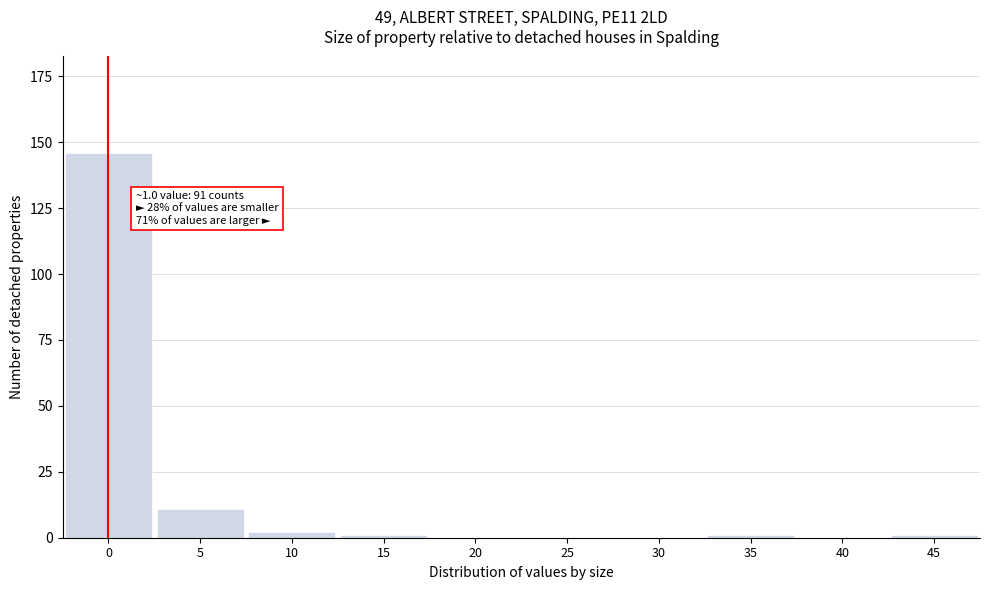

Reading left to right, what are all the values shown in this chart?

0=146	5=11	10=2	15=1	20=0	25=0	30=0	35=1	40=0	45=1